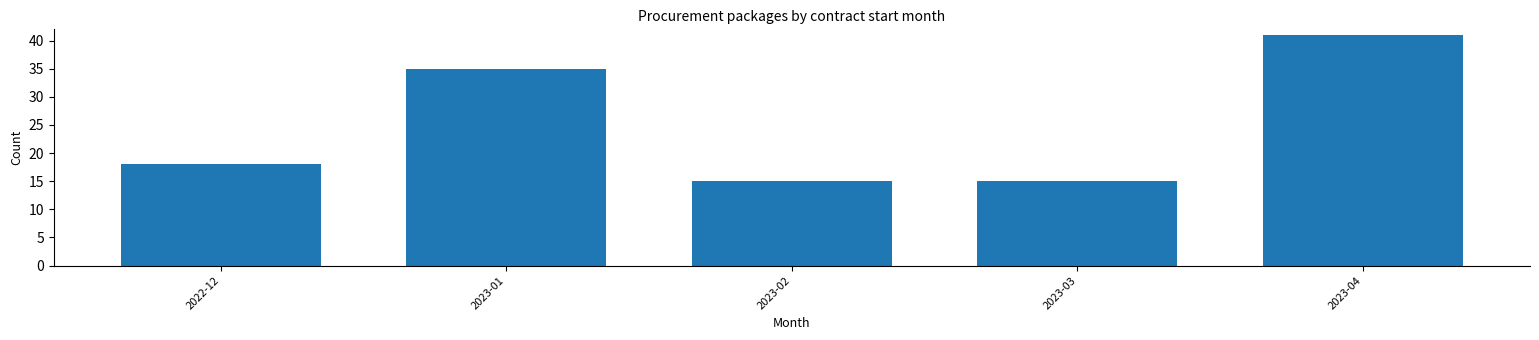

Reading left to right, what are all the values shown in this chart?

18	35	15	15	41